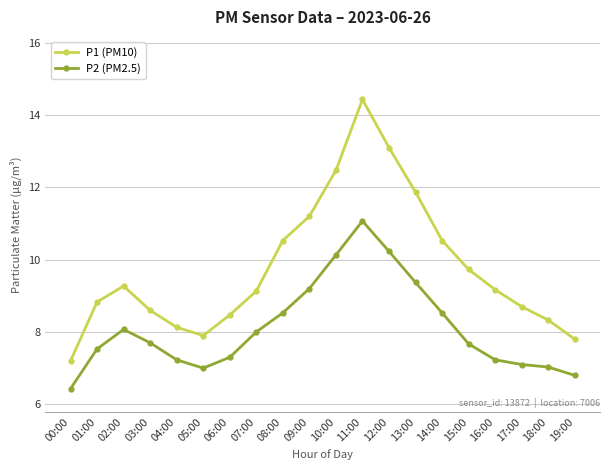

What are all the series names shown in the legend?

P1 (PM10), P2 (PM2.5)